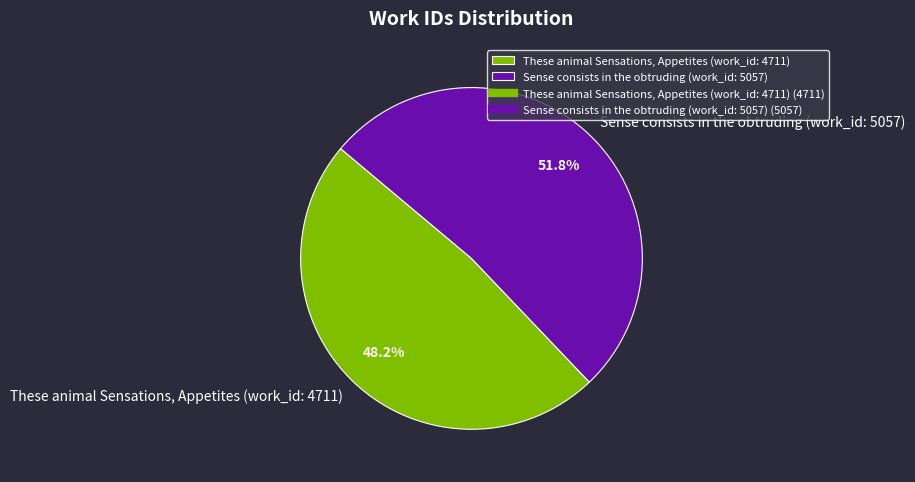

How many slices are in this pie chart?

2